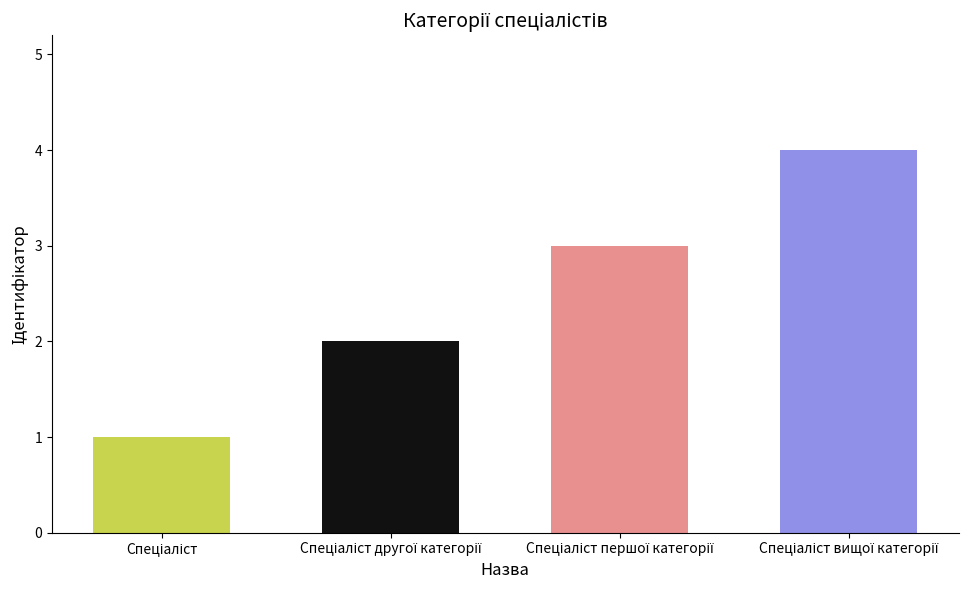

Reading right to left, what are all the values shown in this chart?

Спеціаліст вищої категорії=4	Спеціаліст першої категорії=3	Спеціаліст другої категорії=2	Спеціаліст=1